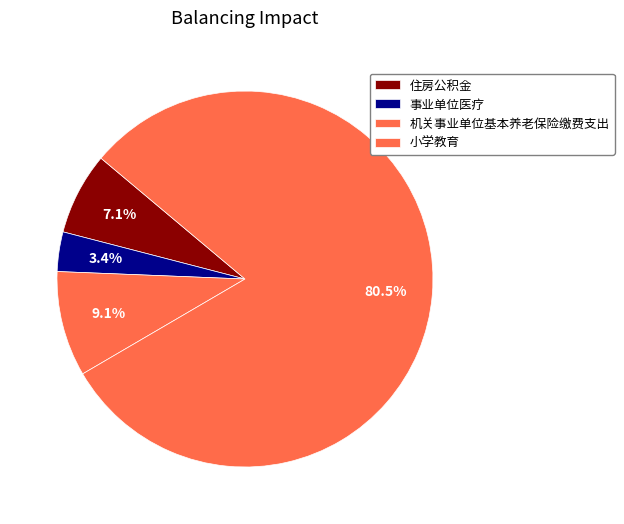

How many slices are in this pie chart?

4